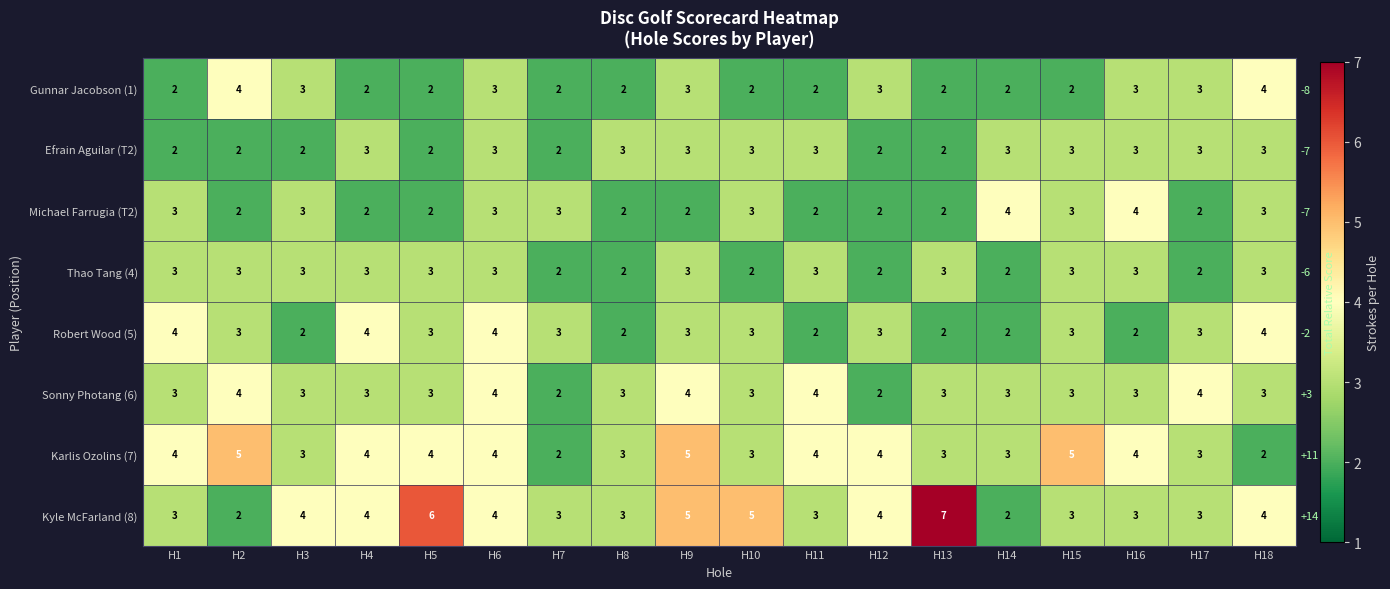

Is the value of Gunnar Jacobson (1) at H10 greater than the value of Robert Wood (5) at H13?

No